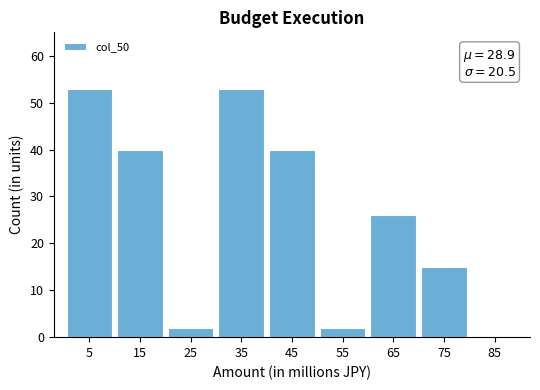

Reading right to left, extract all data points from this chart.

85=0	75=15	65=26	55=2	45=40	35=53	25=2	15=40	5=53